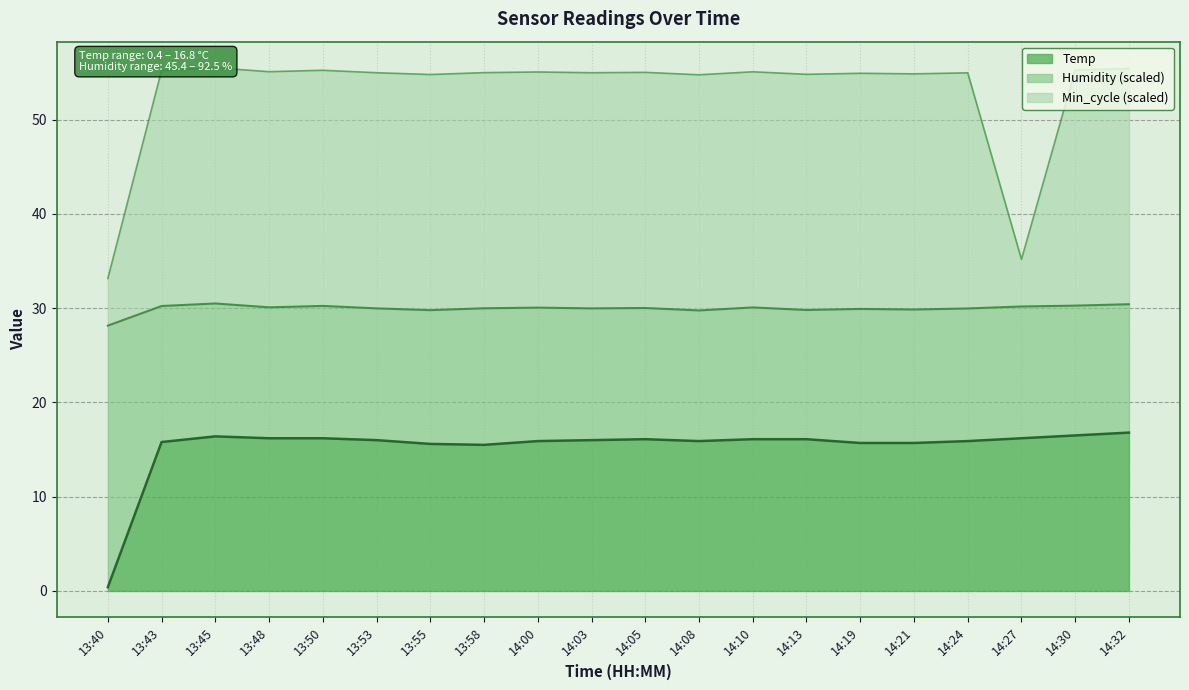

Which has a higher value, 14:30 or 14:24?

14:30